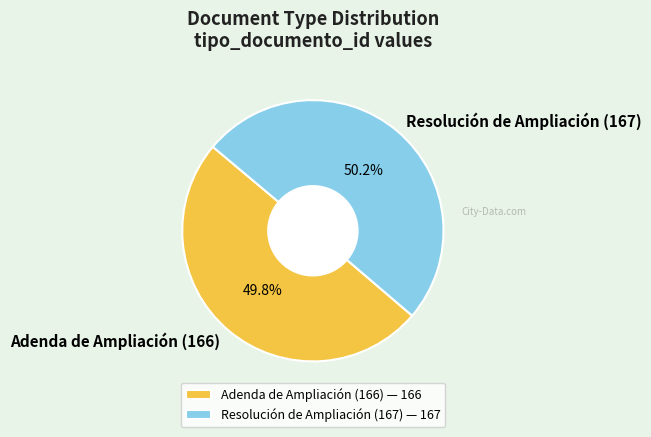

What is the ratio of the value at Resolución de Ampliación (167) to the value at Adenda de Ampliación (166)?

1.0